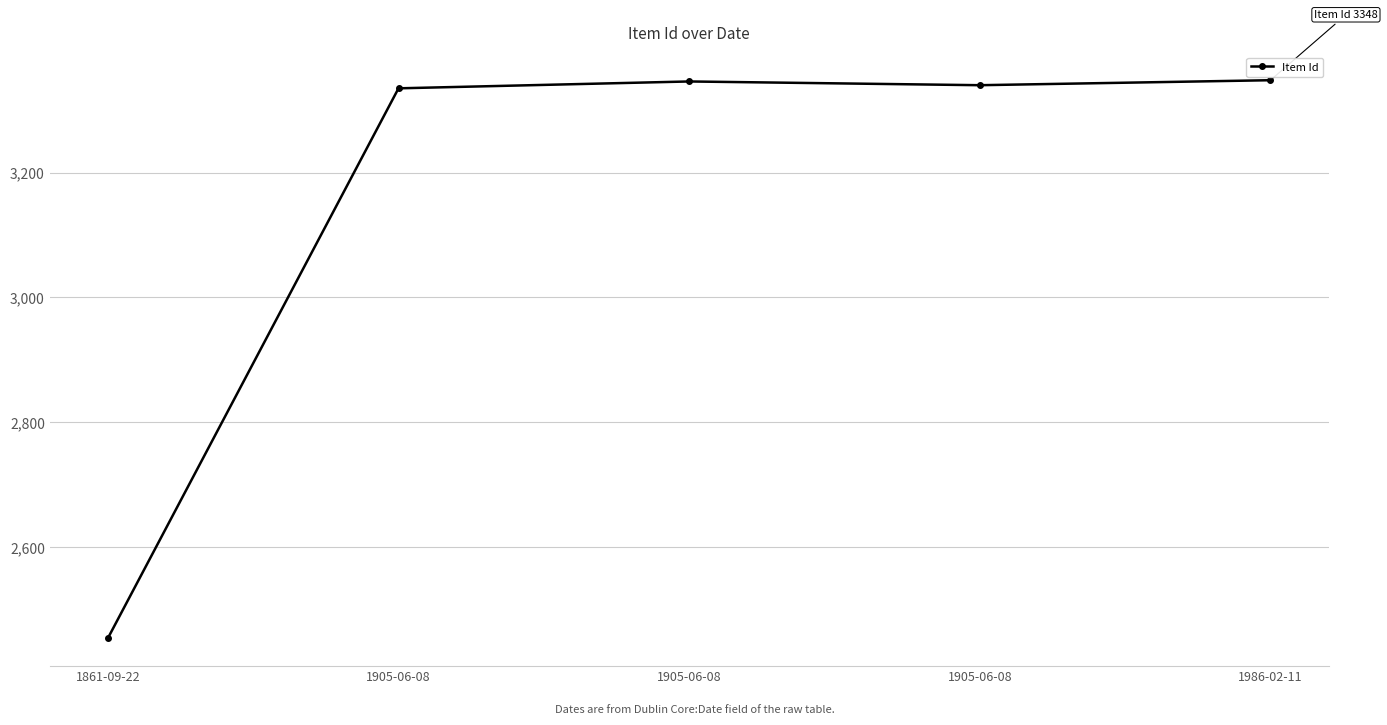

What is the maximum value shown in the chart?

3348